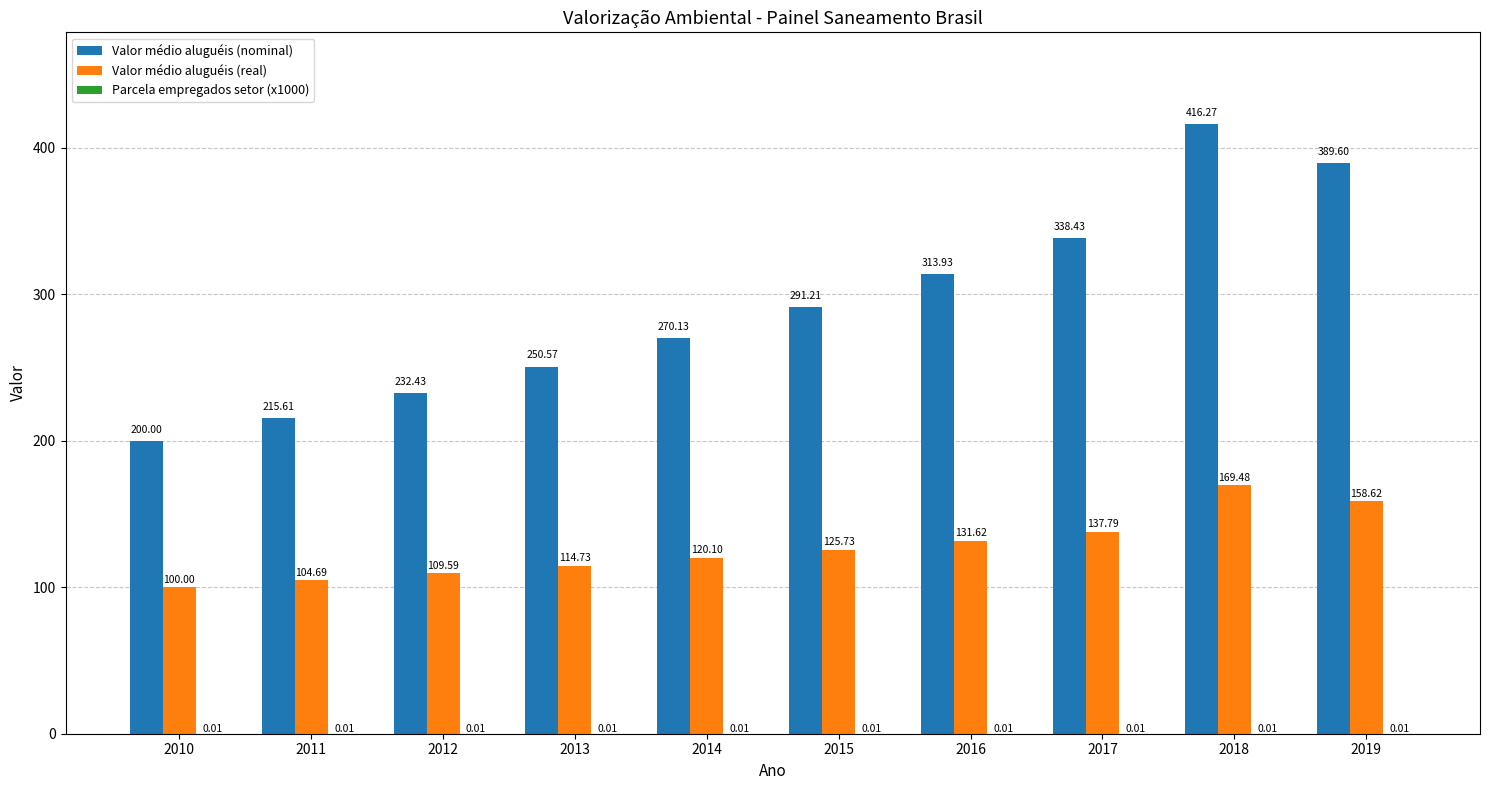

What is the sum of all Valor médio aluguéis (nominal) values?

2918.2